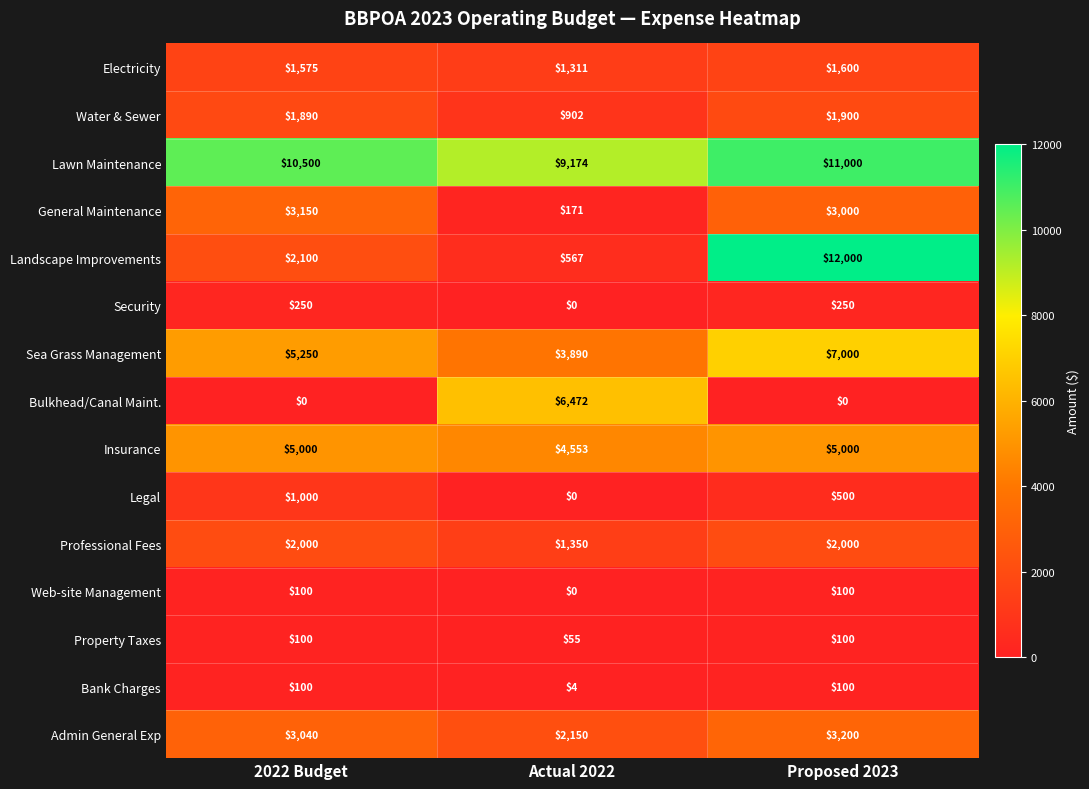

What is the highest value of the Web-site Management series?

100